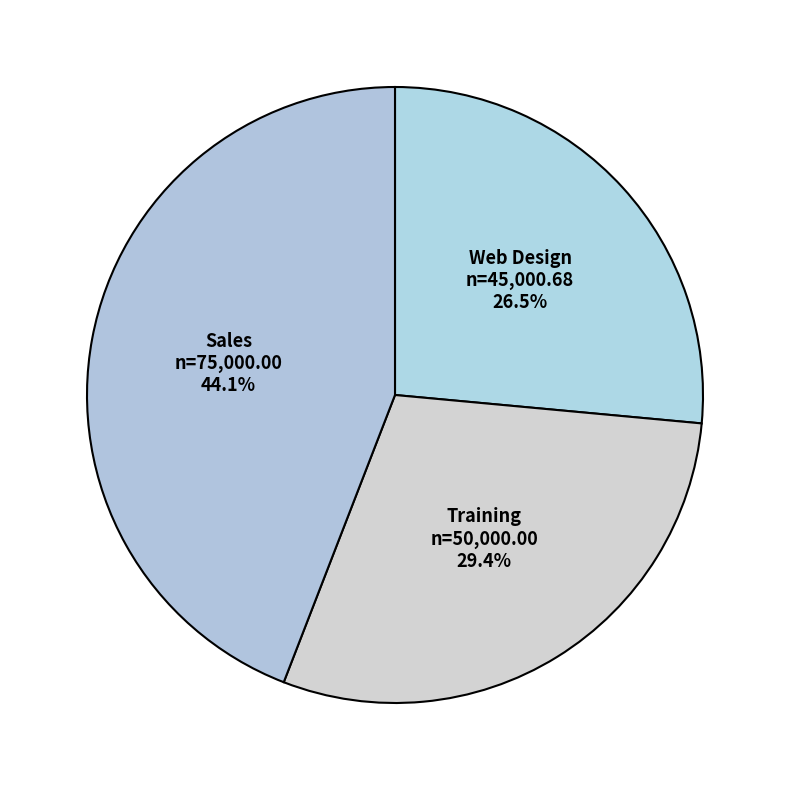

Is there a majority slice in this chart?

No